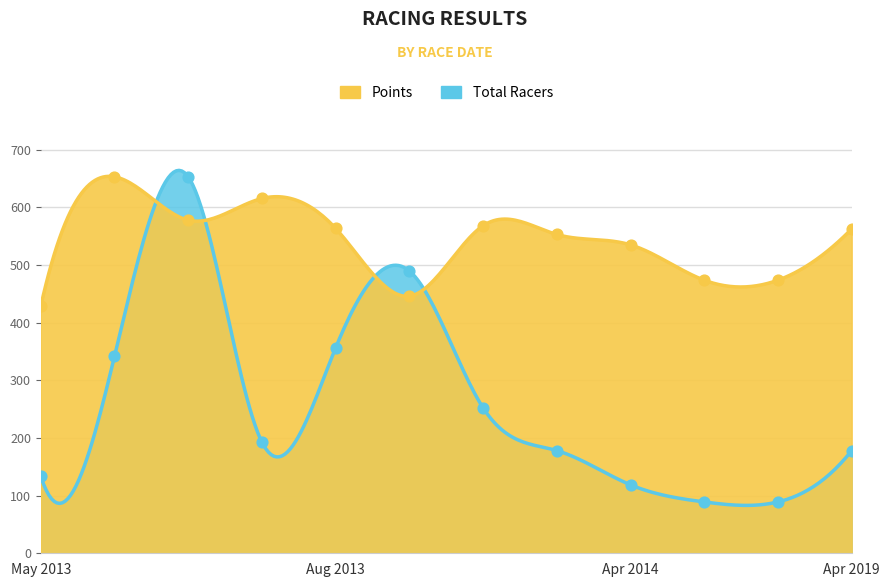

Which series has the largest total across all categories?

Points